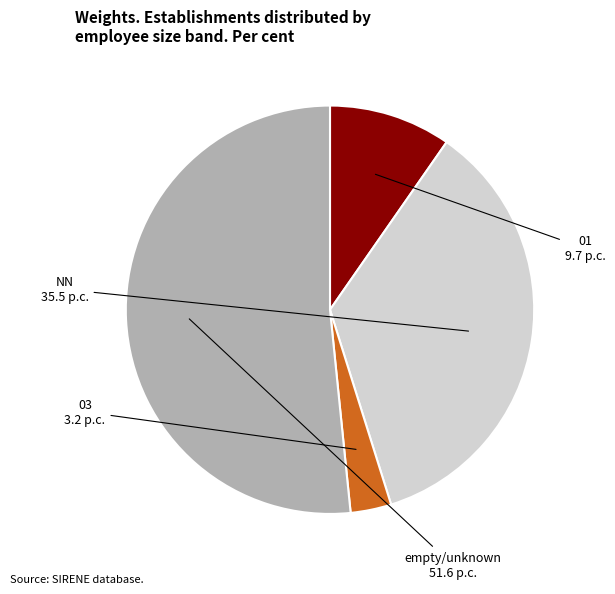

Is there a majority slice in this chart?

Yes